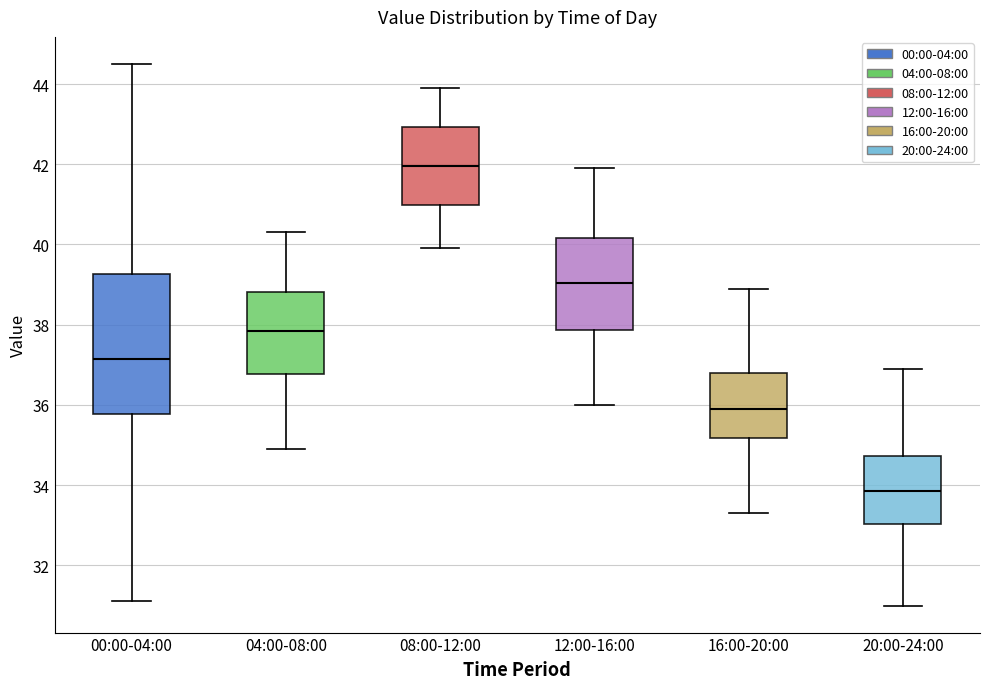

Reading left to right, transcribe this box plot: for each box, give where its median line is, the range the box spans, and where its two whiskers end, as read against the y-axis. The values are not printed on the chart, so give them approximately, as read against the axis.

00:00-04:00: median 37.2, box 35.8 to 39.2, whiskers 31.2 to 44.6
04:00-08:00: median 37.8, box 36.8 to 38.8, whiskers 35.0 to 40.4
08:00-12:00: median 42.0, box 41.0 to 43.0, whiskers 40.0 to 44.0
12:00-16:00: median 39.0, box 37.8 to 40.2, whiskers 36.0 to 42.0
16:00-20:00: median 36.0, box 35.2 to 36.8, whiskers 33.4 to 39.0
20:00-24:00: median 33.8, box 33.0 to 34.8, whiskers 31.0 to 37.0